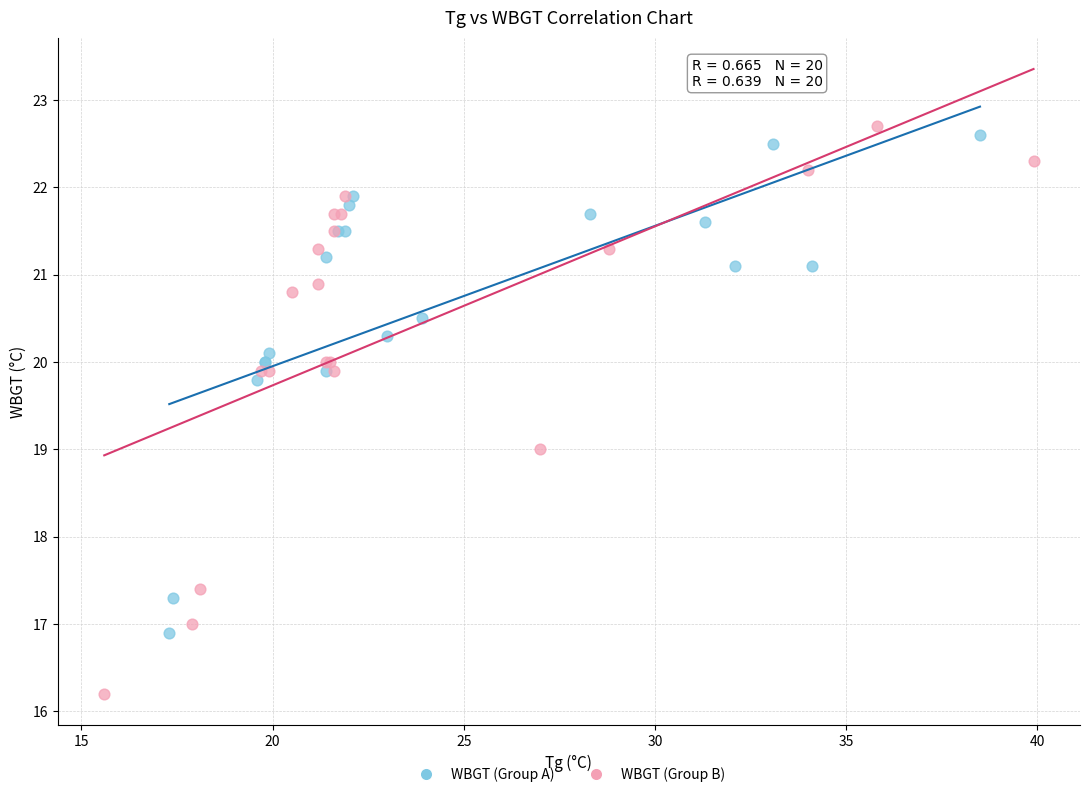

What are all the series names shown in the legend?

WBGT (Group A), WBGT (Group B)